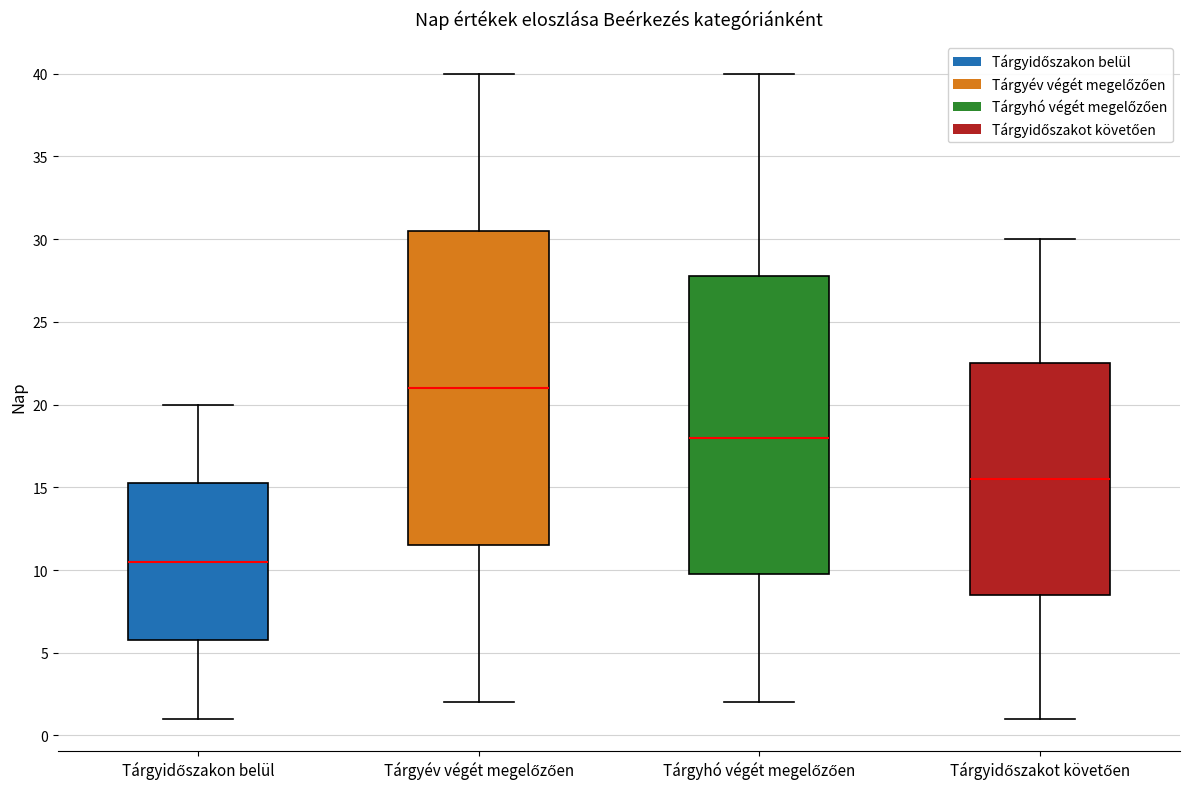

Reading left to right, transcribe this box plot: for each box, give where its median line is, the range the box spans, and where its two whiskers end, as read against the y-axis. The values are not printed on the chart, so give them approximately, as read against the axis.

Tárgyidőszakon belül: median 10.5, box 6.0 to 15.5, whiskers 1.0 to 20.0
Tárgyév végét megelőzően: median 21.0, box 11.5 to 30.5, whiskers 2.0 to 40.0
Tárgyhó végét megelőzően: median 18.0, box 10.0 to 28.0, whiskers 2.0 to 40.0
Tárgyidőszakot követően: median 15.5, box 8.5 to 22.5, whiskers 1.0 to 30.0